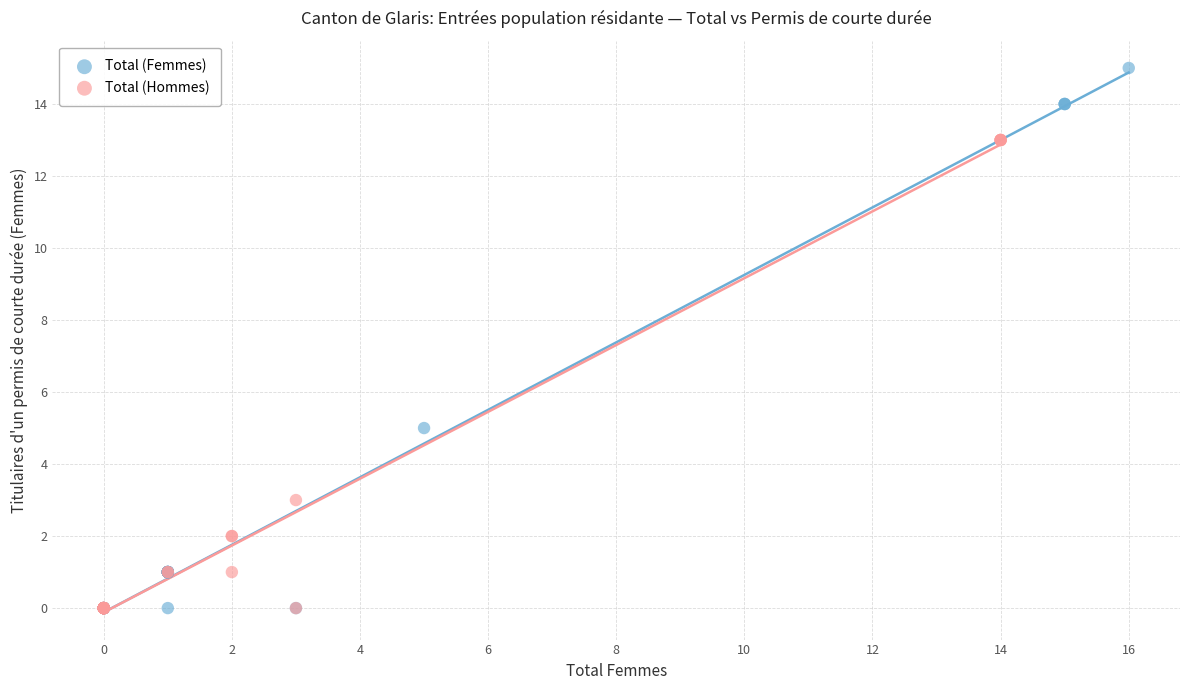

Which series has the largest Y range (max minus min)?

Total (Femmes)